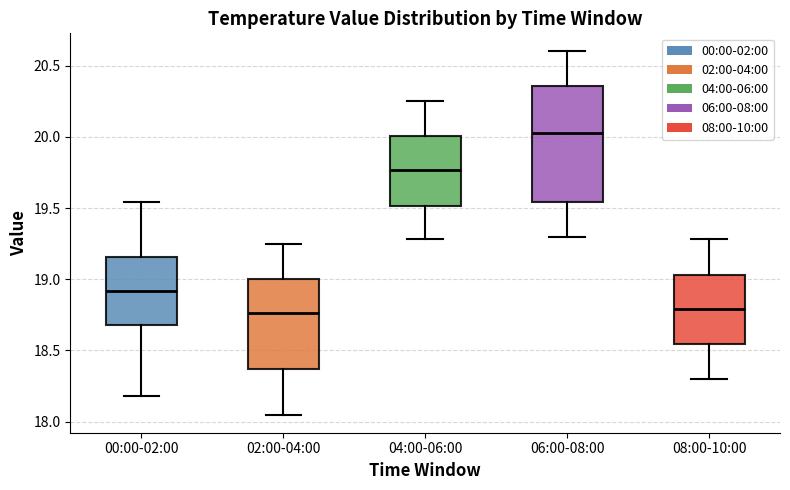

Where is the lower edge of the box for 06:00-08:00 on the y-axis? The values are not printed on the chart, so give them approximately, as read against the axis.

19.55